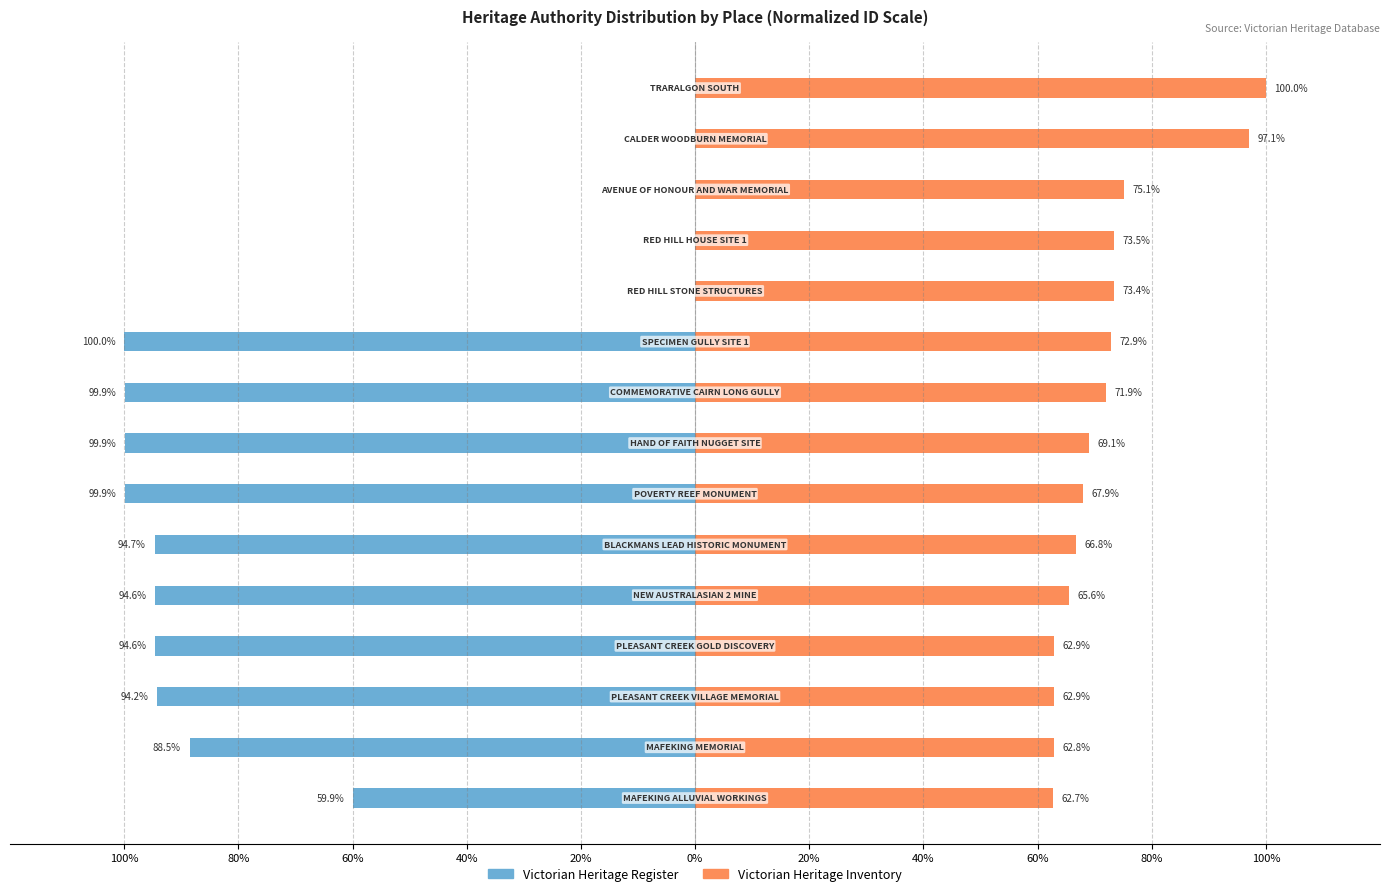

Reading left to right, extract all data points from this chart.

Victorian Heritage Register: -59.9	-88.5	-94.2	-94.6	-94.6	-94.7	-99.9	-99.9	-99.9	-100.0	0.0	0.0	0.0	0.0	0.0
Victorian Heritage Inventory: 62.7	62.8	62.9	62.9	65.6	66.8	67.9	69.1	71.9	72.9	73.4	73.5	75.1	97.1	100.0